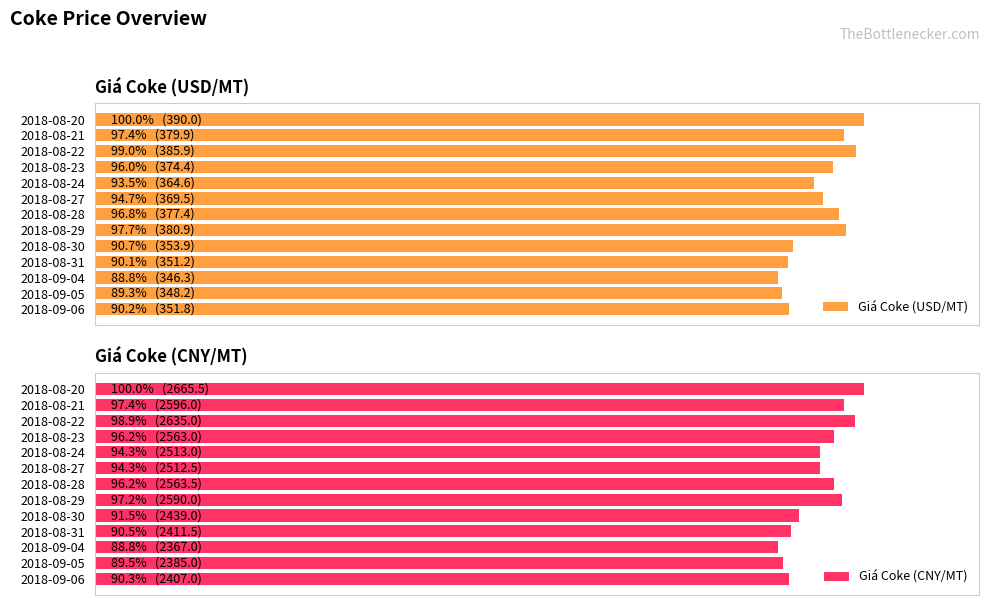

What is the sum of all Giá Coke (USD/MT) values?

4774.1